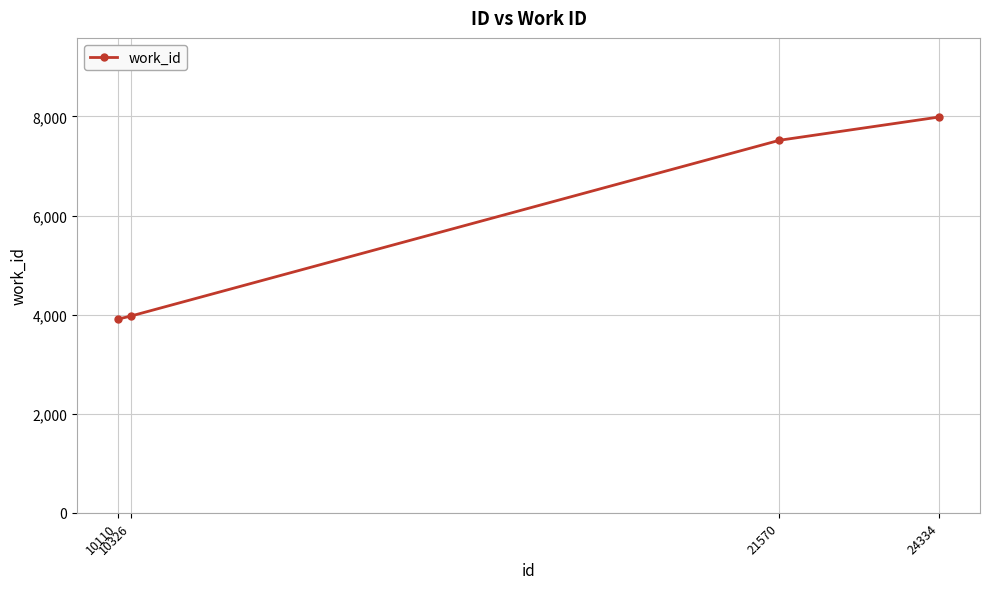

What is the minimum value shown in the chart?

3910